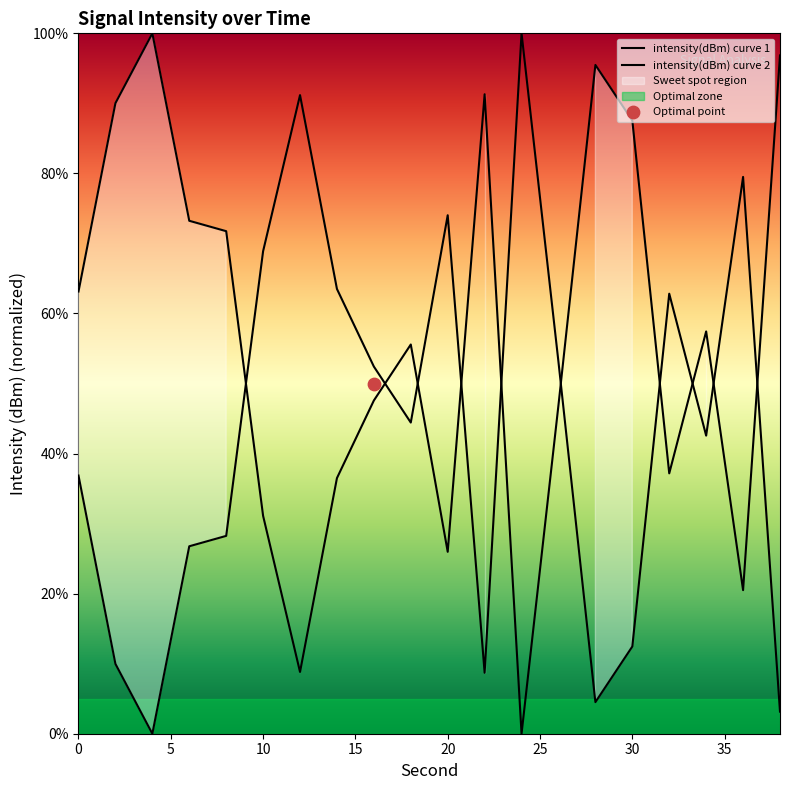

Which series contains the highest Y value?

intensity(dBm) curve 1